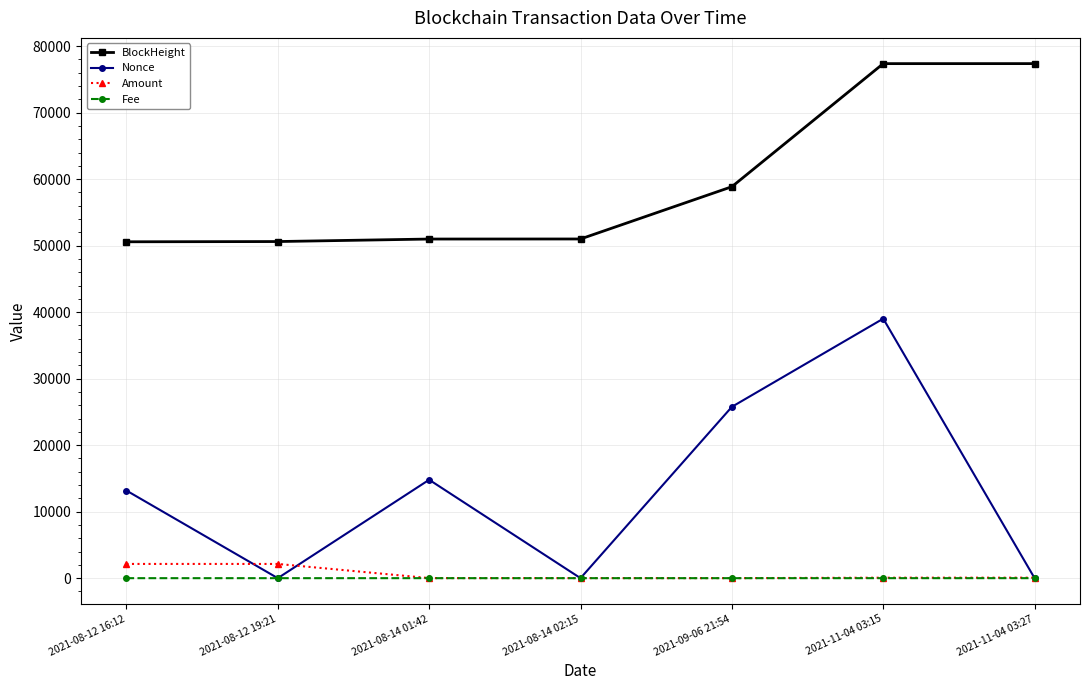

At how many categories does at least one series exceed 39989?

7